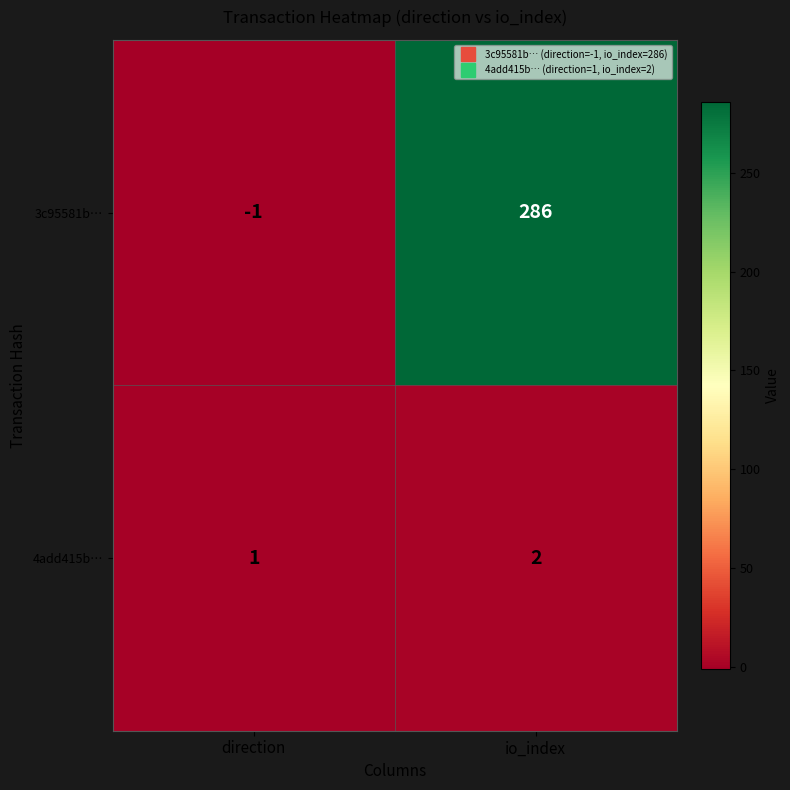

What is the sum of all 3c95581b… values?

285